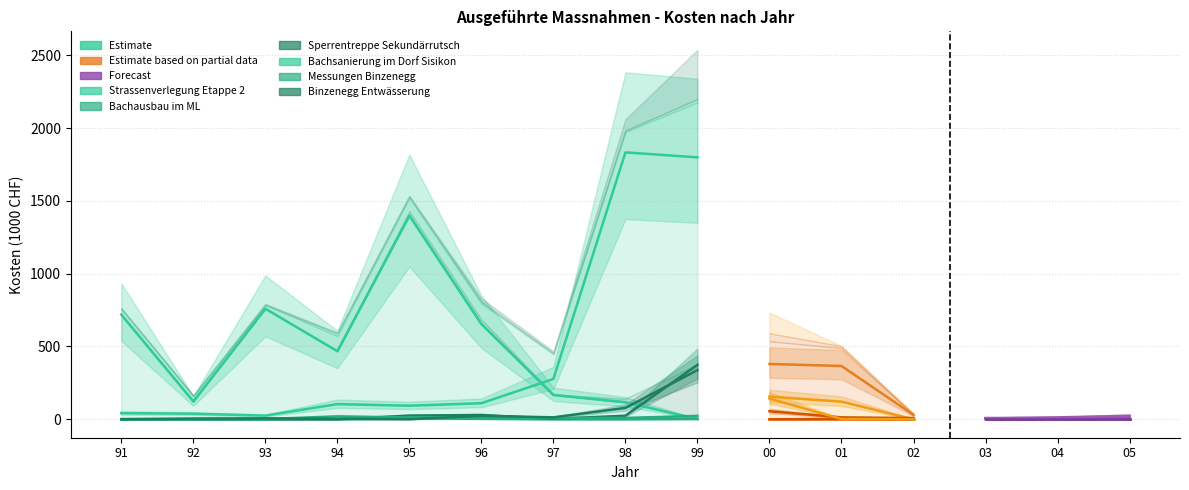

Which series has the largest range (max minus min)?

Bachsanierung im Dorf Sisikon